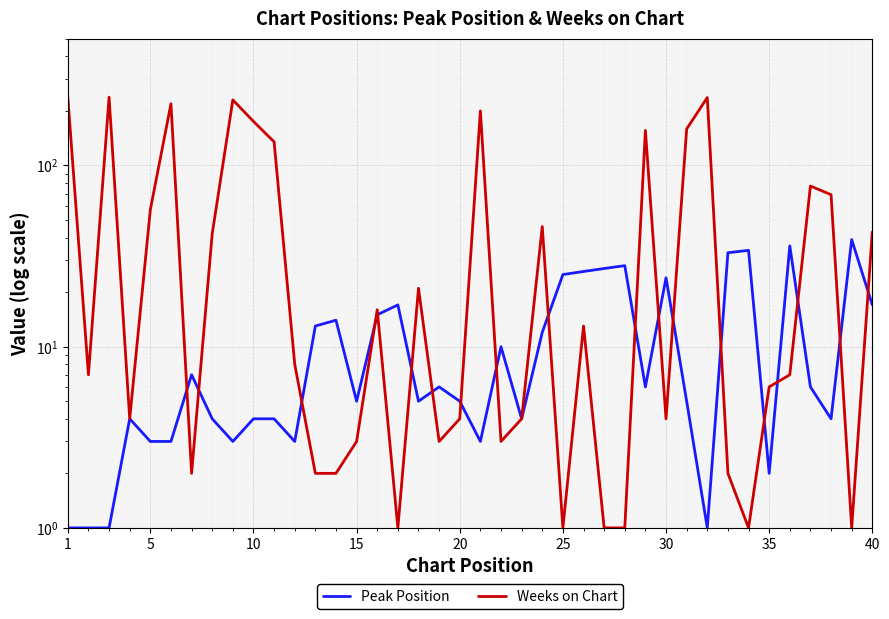

What is the difference between the highest and lowest values at 30?

5